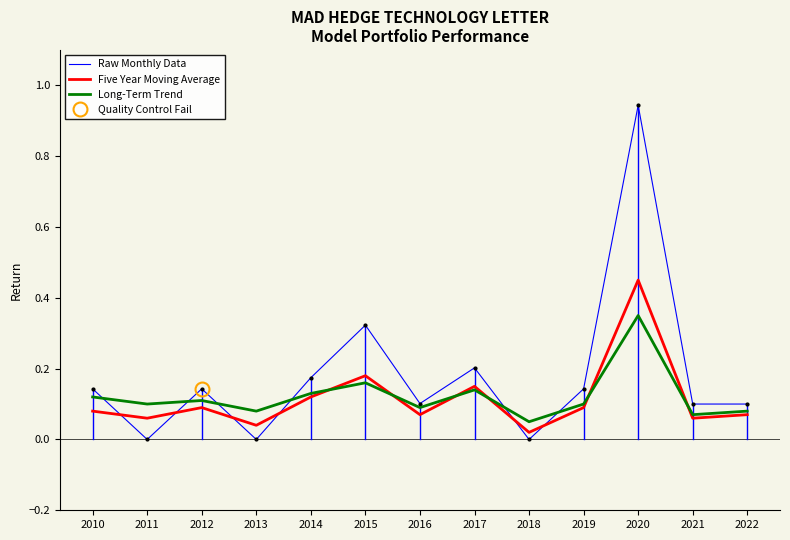

Which series has the largest range (max minus min)?

Raw Monthly Data